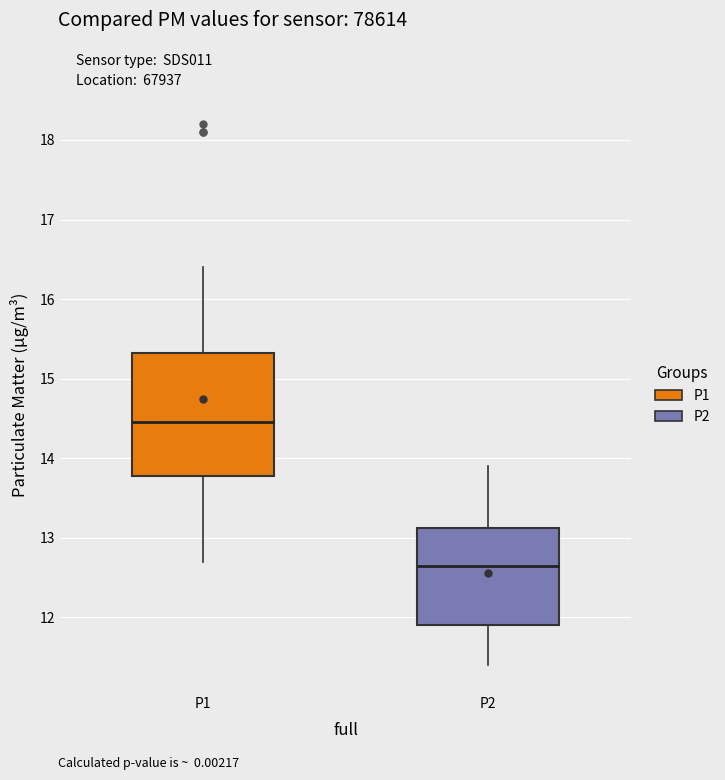

Which box's median line is the highest?

P1